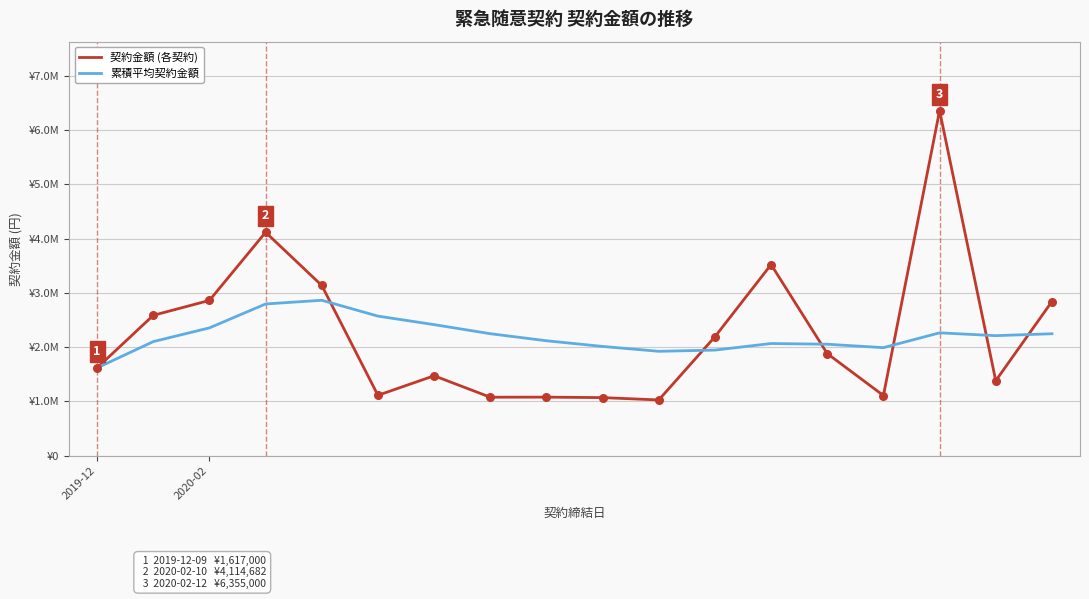

At how many categories does at least one series exceed 2881118?

4